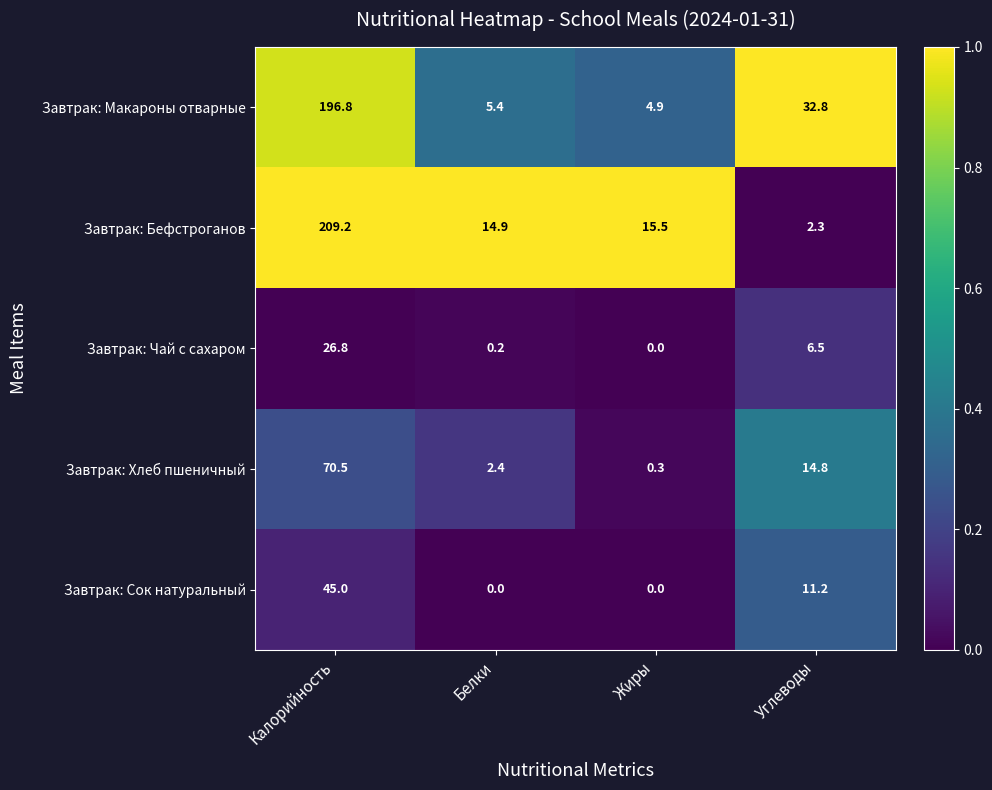

The value of Завтрак: Бефстроганов at Белки is 19.6. True or false?

False